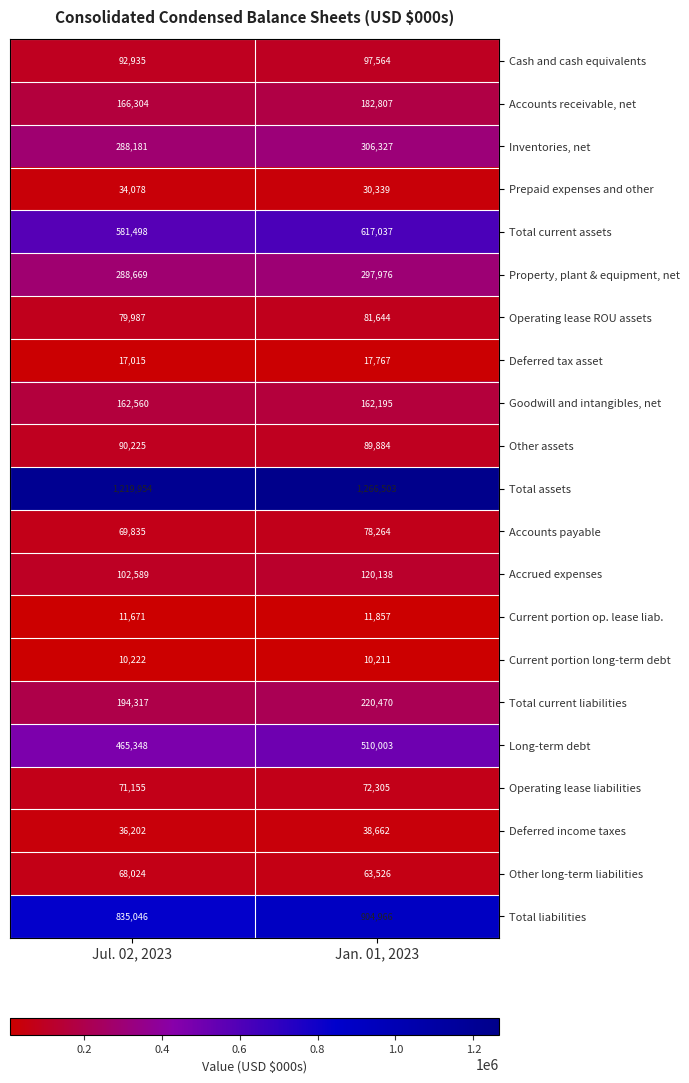

Which category has the lowest value across all series?

Jan. 01, 2023